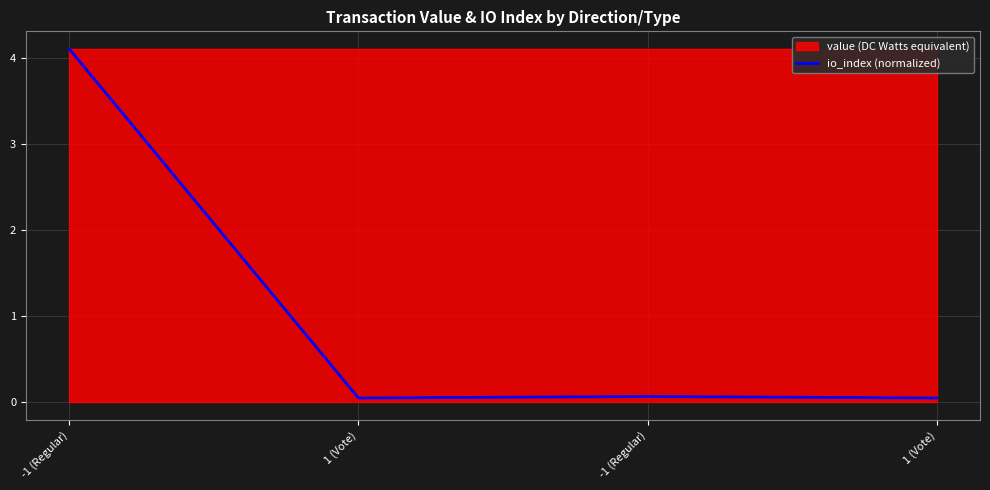

True or false: the data shows 4.1 at -1 (Regular).

True